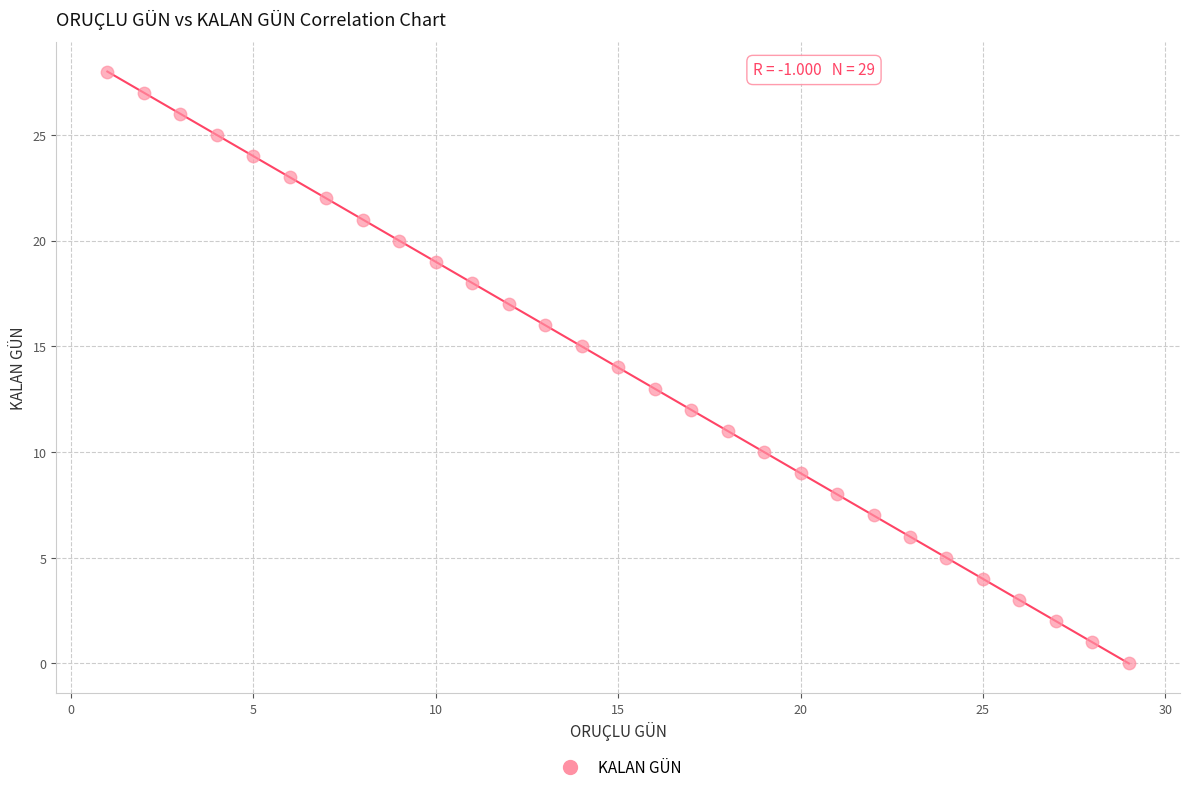

What is the range of X values (max minus min)?

28